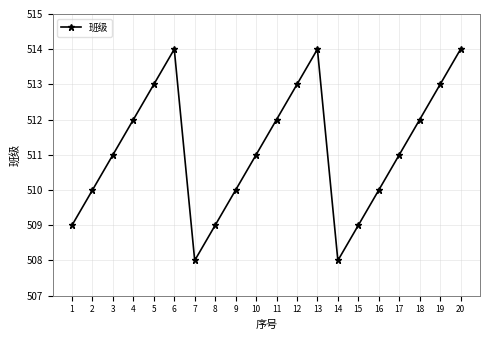

What is the change in value from 2 to 19?

+3